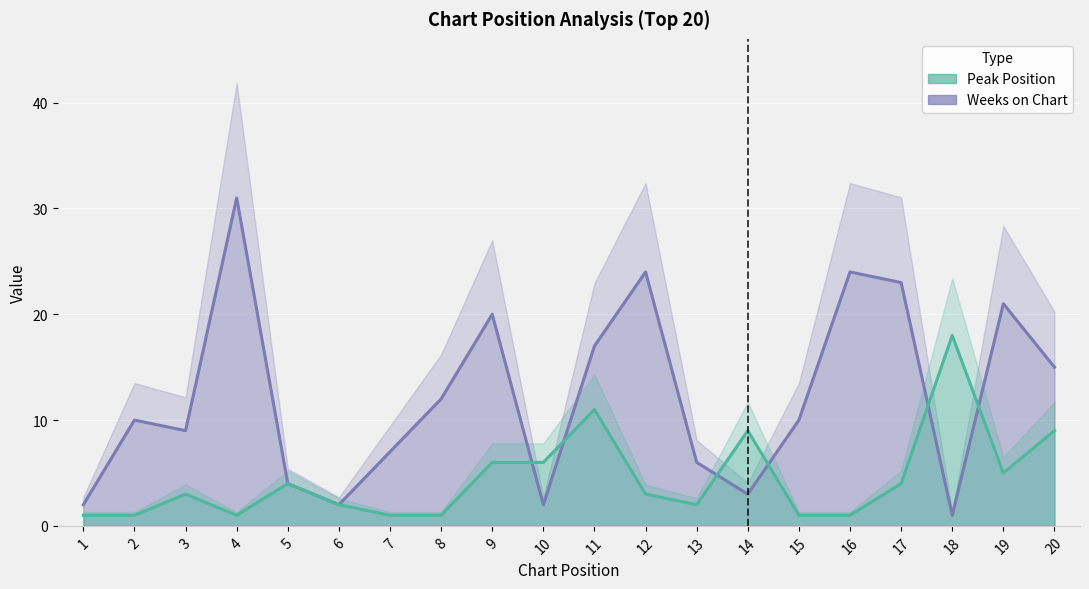

Reading left to right, what are all the values shown in this chart?

Peak Position: 1	1	3	1	4	2	1	1	6	6	11	3	2	9	1	1	4	18	5	9
Weeks on Chart: 2	10	9	31	4	2	7	12	20	2	17	24	6	3	10	24	23	1	21	15